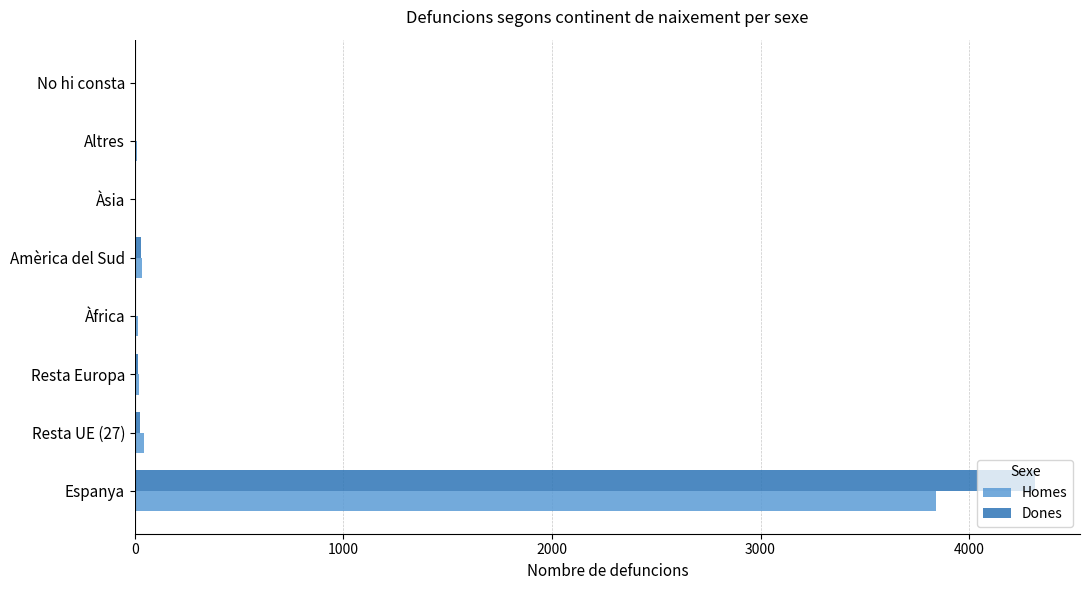

At which category is the sum across all series the highest?

Espanya